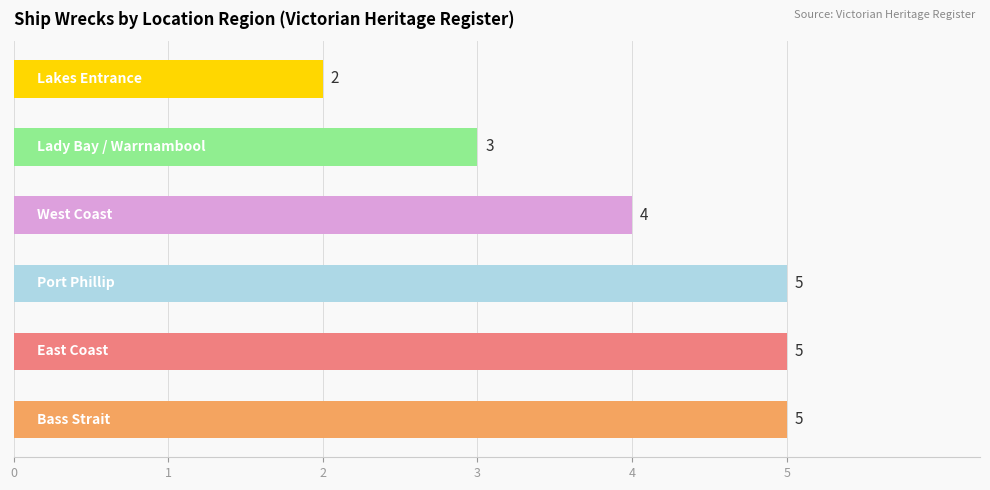

Reading bottom to top, extract all data points from this chart.

5	5	5	4	3	2